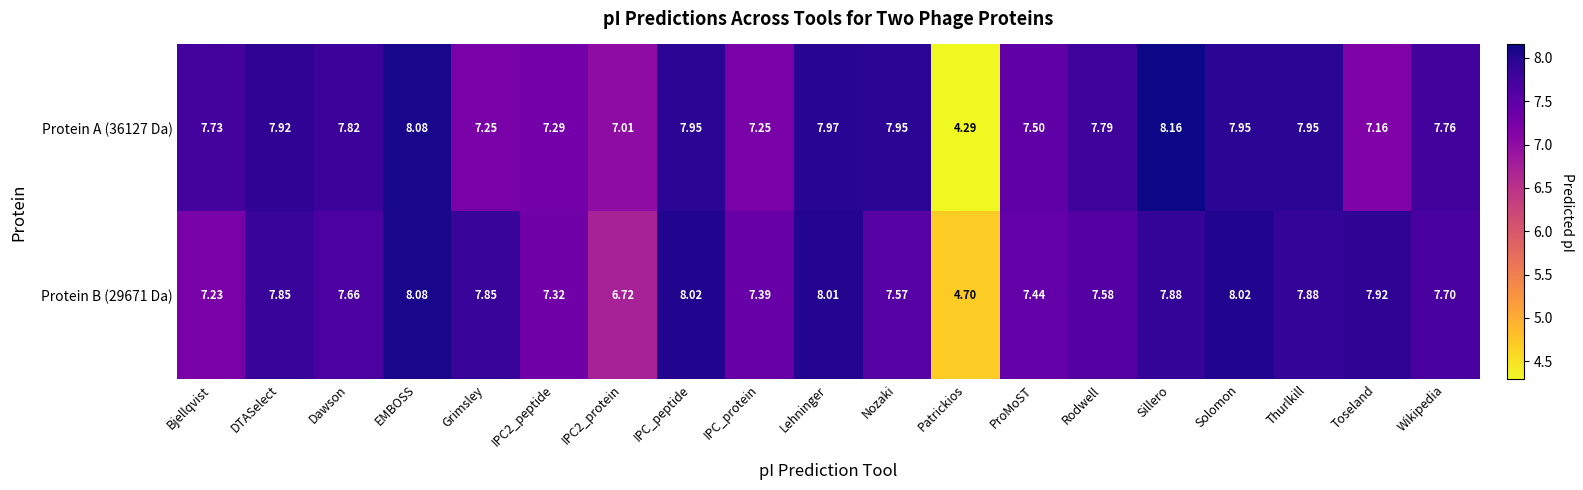

At which label does Protein A (36127 Da) reach its minimum?

Patrickios